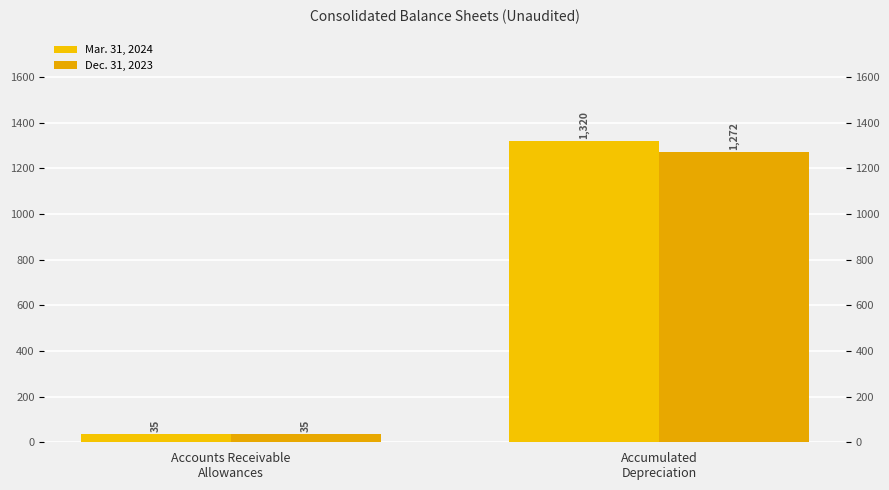

What is the average value of the Dec. 31, 2023 series?

654